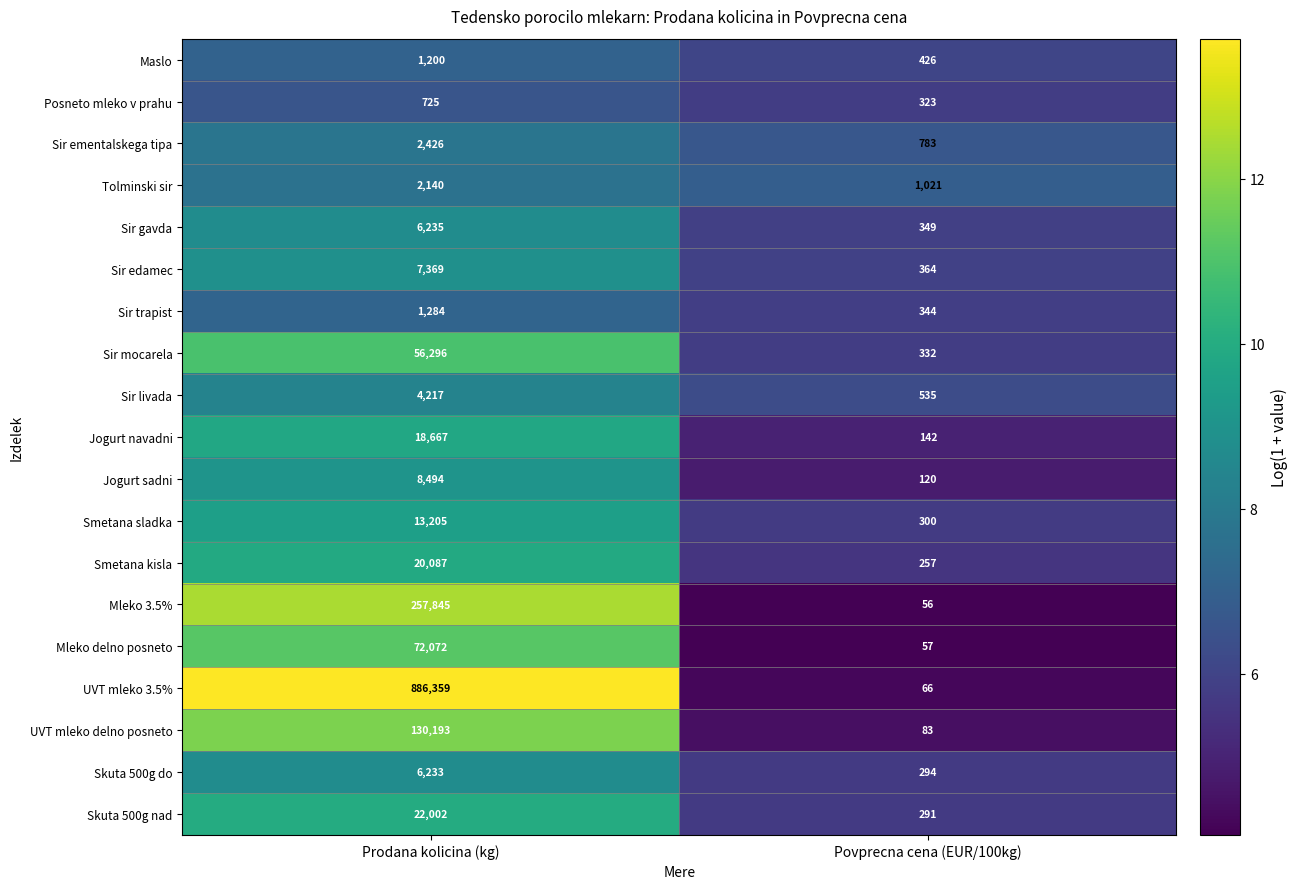

What is the greatest value displayed?

886359